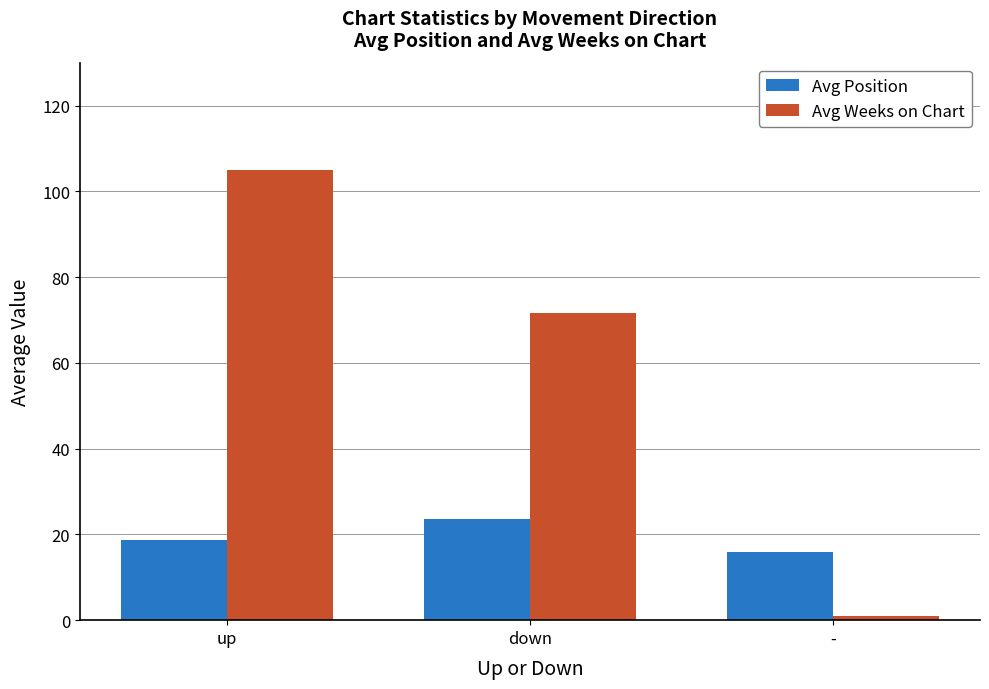

What is the difference between the second highest and minimum values in the Avg Position series?

2.7